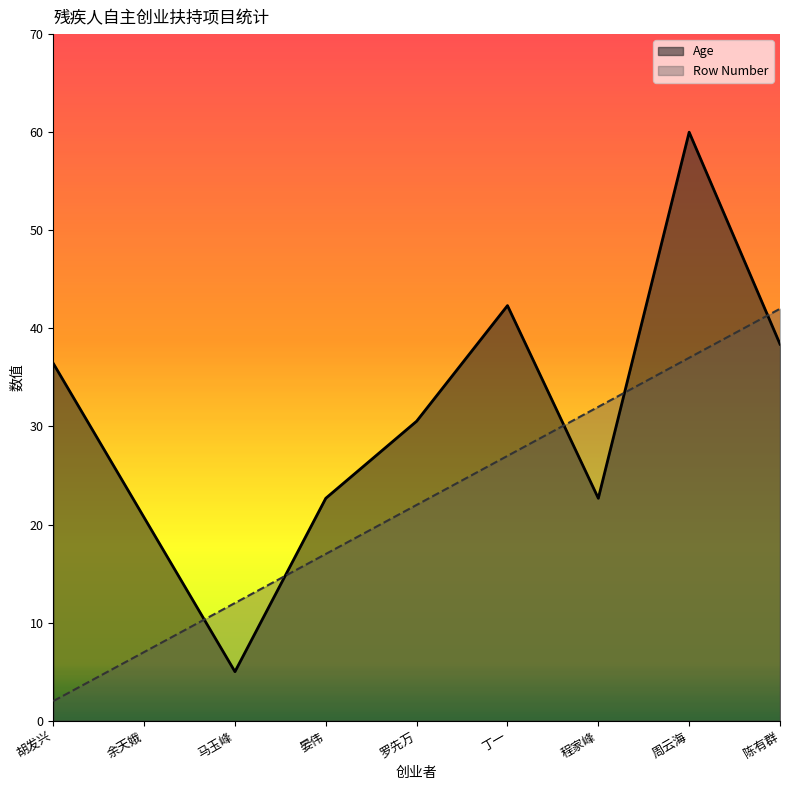

What is the difference between the maximum and minimum values in the Row Number series?

40.0